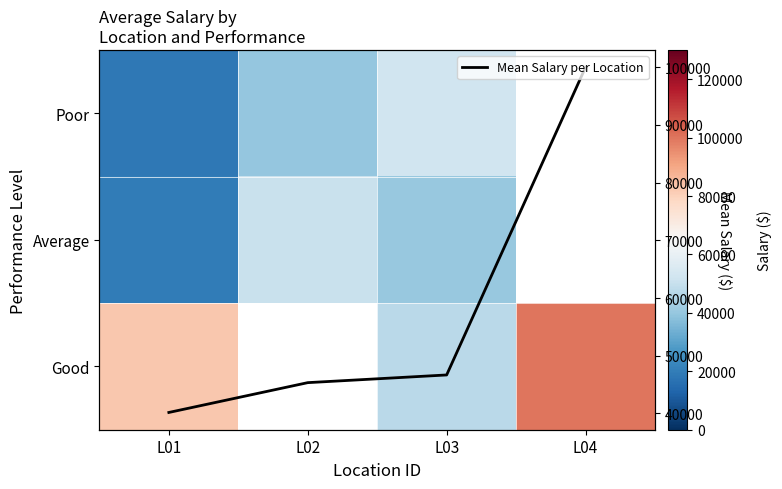

What is the total value across all series at L03?

186666.7